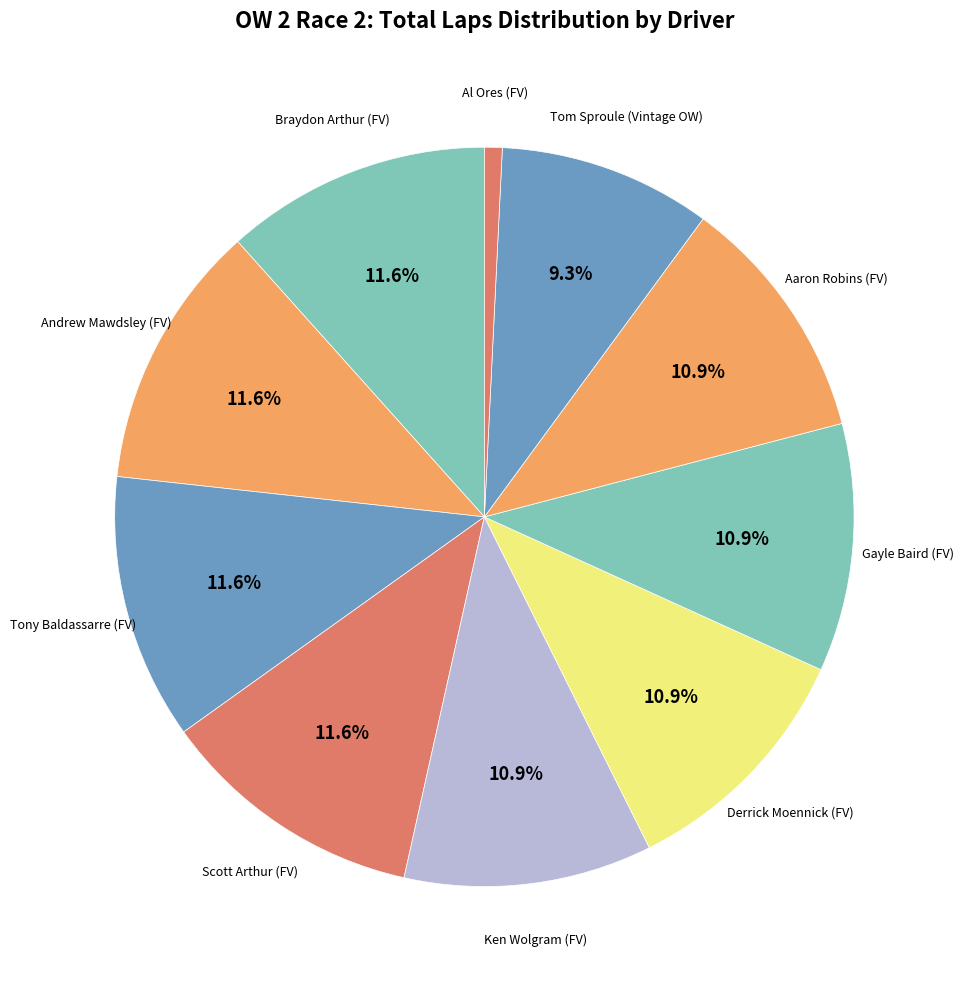

How many slices are in this pie chart?

10